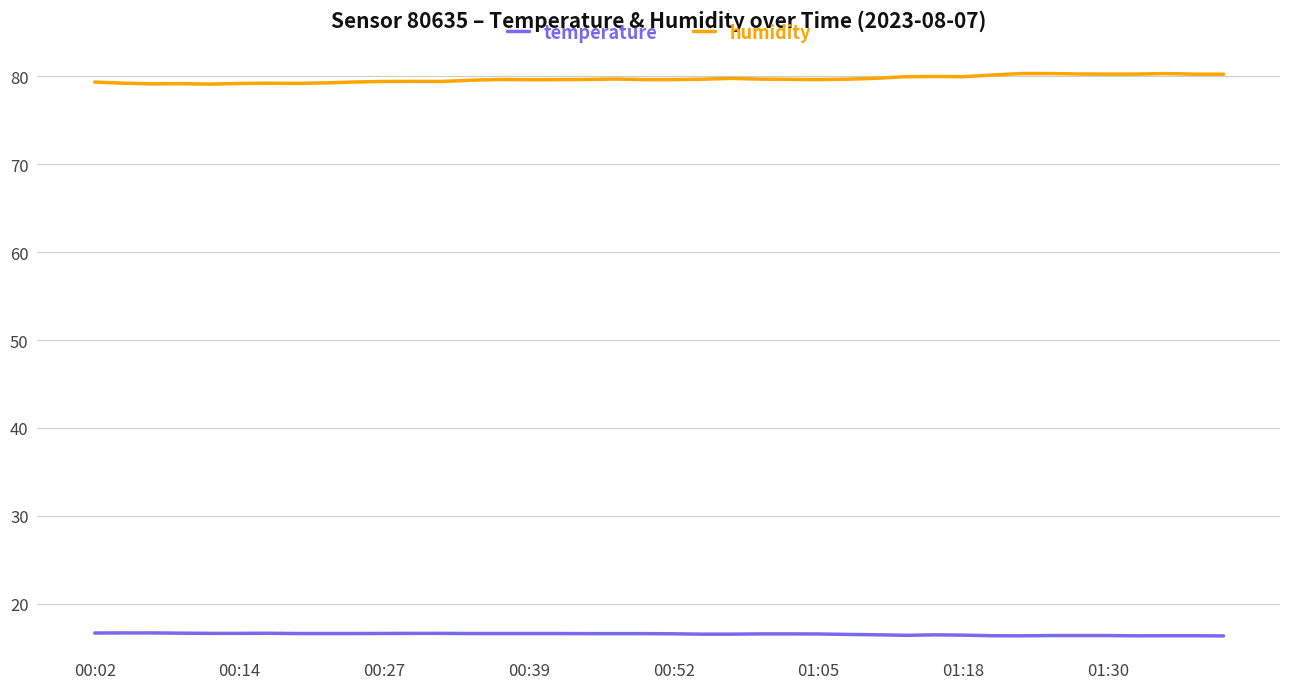

What is the minimum value shown in the chart?

16.4